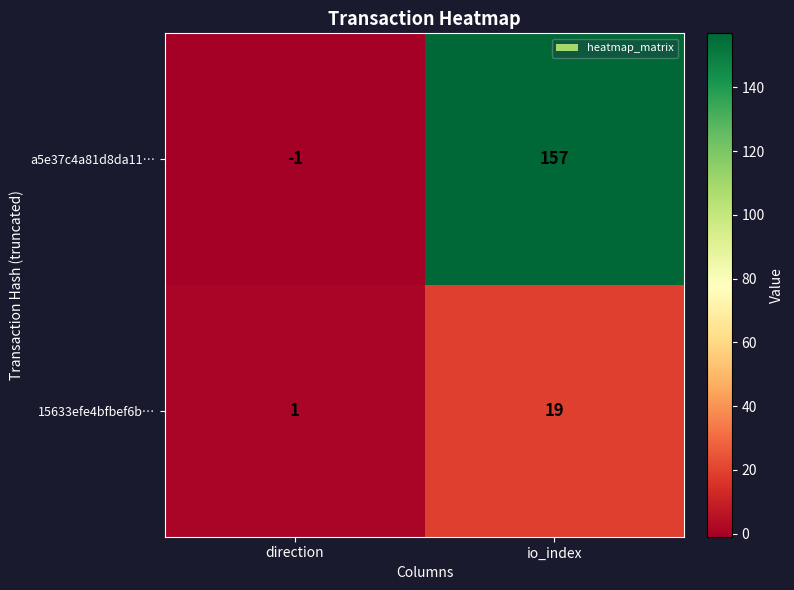

At which category is the sum across all series the highest?

io_index